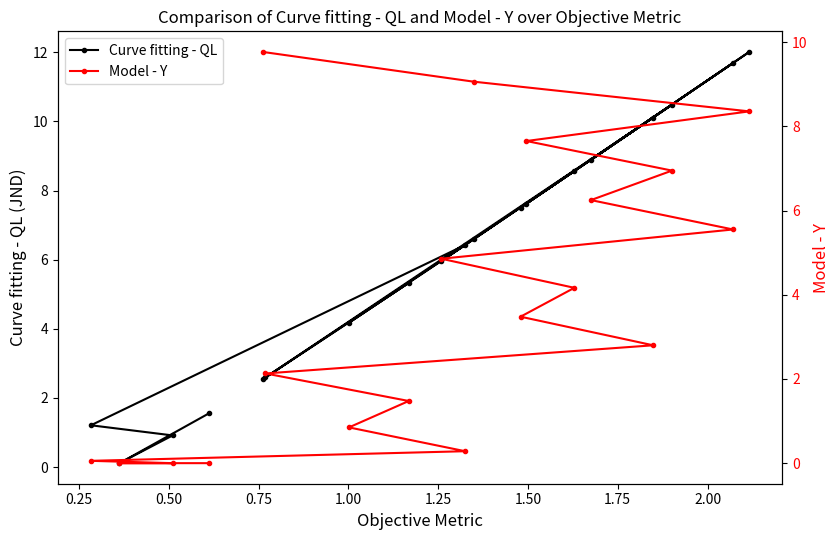

Which series has the largest total across all categories?

Curve fitting - QL